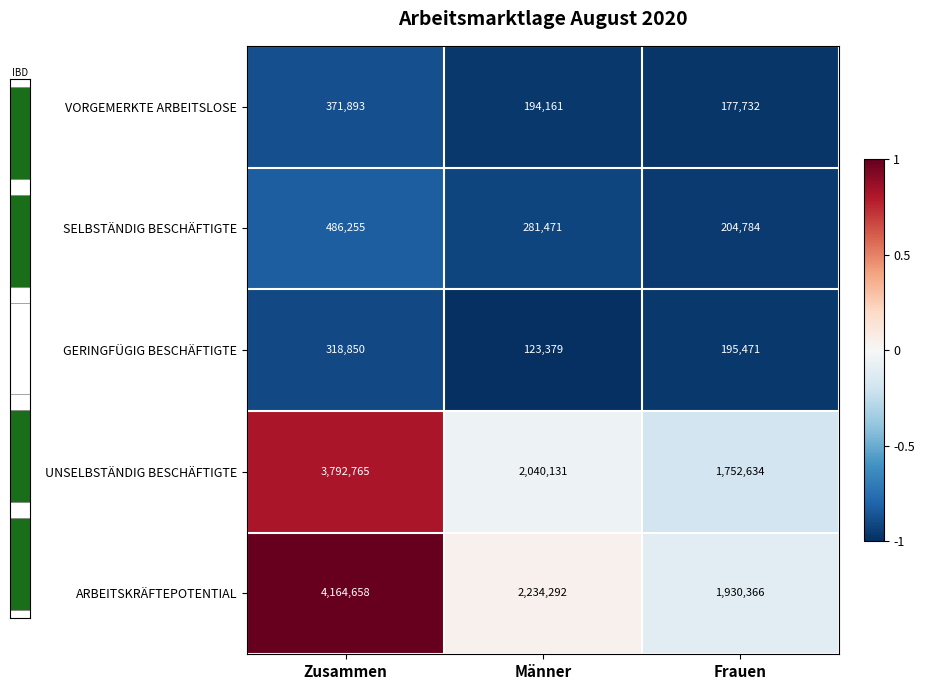

At which category does the chart reach its minimum across all series?

Männer